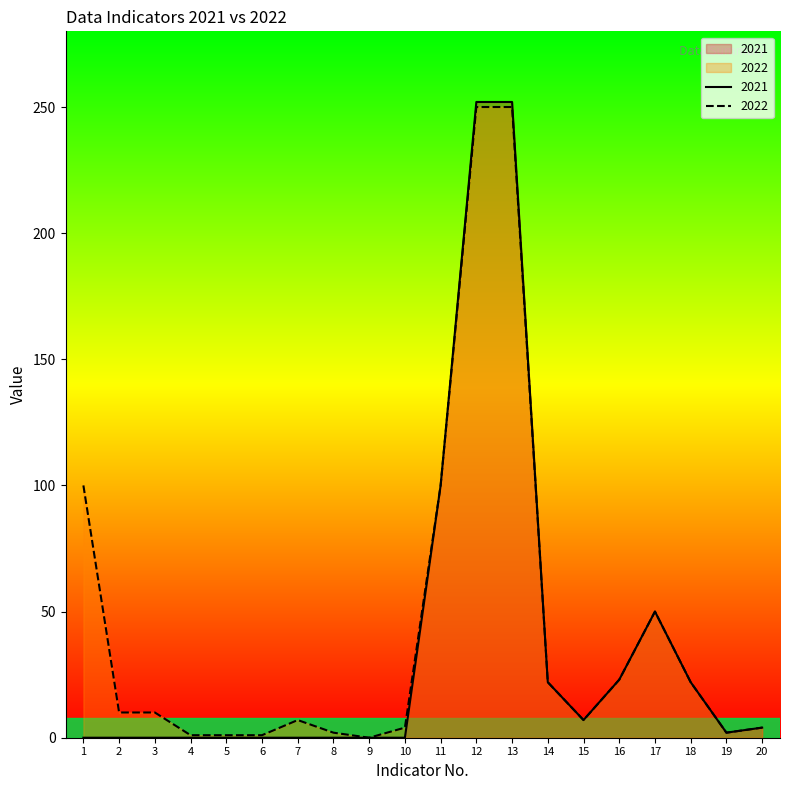

Rank the categories by 2022 value from lowest to highest.

9, 4, 5, 6, 8, 19, 10, 20, 7, 15, 2, 3, 14, 18, 16, 17, 1, 11, 12, 13